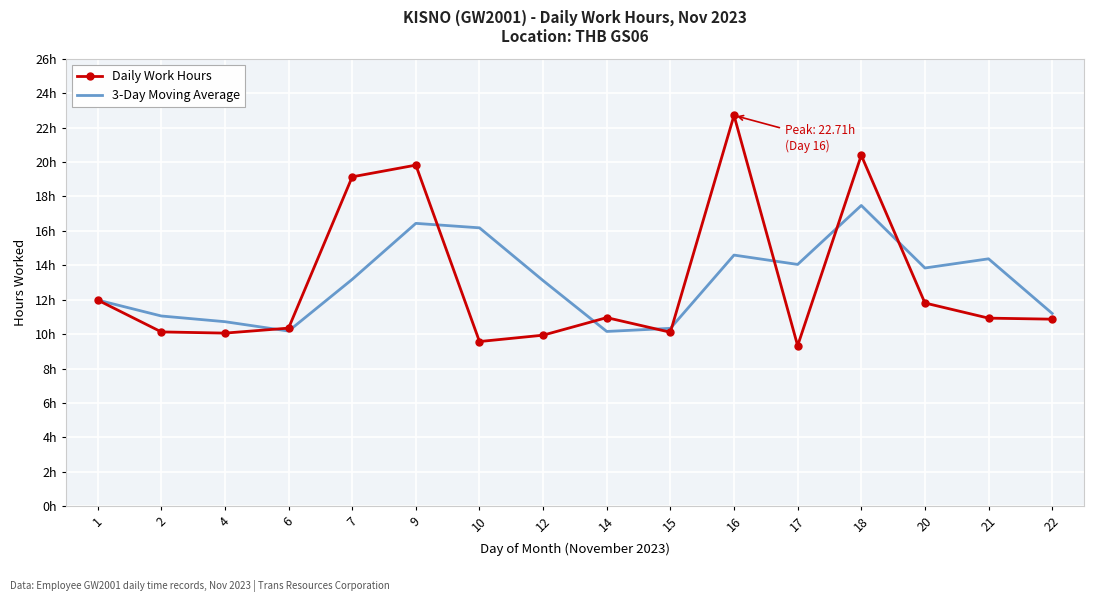

Rank the series at 7 from highest to lowest value.

Daily Work Hours, 3-Day Moving Average